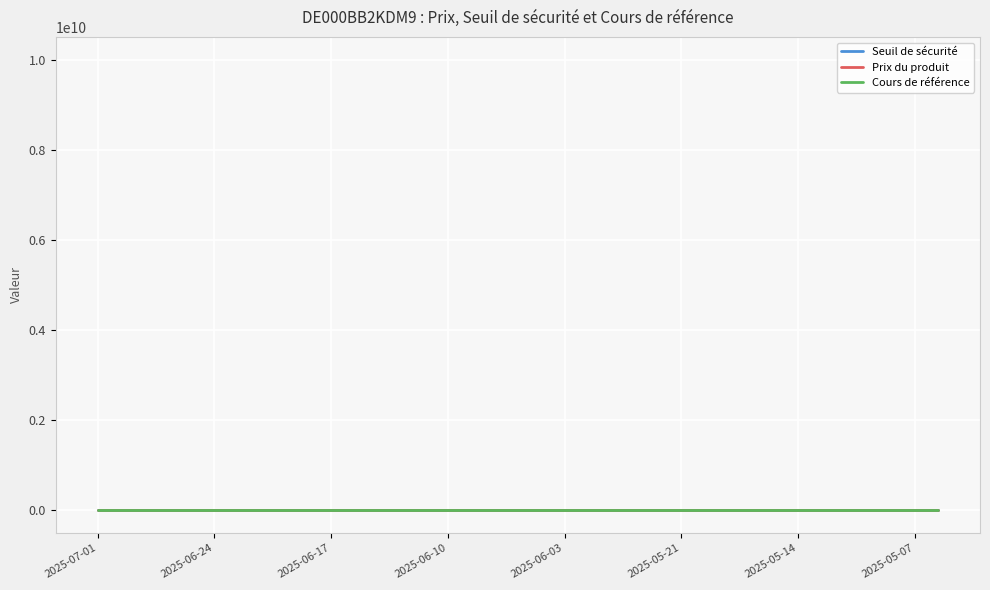

Reading left to right, list all the values displayed in this chart.

Seuil de sécurité: 49.1	48.6	48.6	48.6	48.8	50.0	50.1	50.1	49.9	50.4	50.2	50.7	50.8	51.3	51.2	51.5	51.7	51.9	52.0	52.1	52.3	52.6	53.2	52.9	53.1	53.0	52.7	52.2	52.0	51.5	50.3	49.9	50.4	52.1	51.9	52.5	52.3
Prix du produit: 11.1	10.7	10.8	10.8	10.9	11.7	11.8	11.8	11.7	12.0	11.9	12.2	12.4	12.7	12.7	12.9	13.1	13.2	13.3	13.4	13.5	13.8	14.3	14.1	14.2	14.2	13.9	13.6	13.4	13.0	12.2	11.9	12.2	13.6	13.5	13.9	13.8
Cours de référence: 70.2	69.4	69.5	69.5	69.8	71.4	71.6	71.6	71.2	72.0	71.7	72.4	72.6	73.2	73.1	73.6	73.9	74.1	74.3	74.4	74.7	75.1	76.0	75.6	75.8	75.7	75.3	74.6	74.3	73.5	71.9	71.3	72.0	74.4	74.2	75.0	74.7